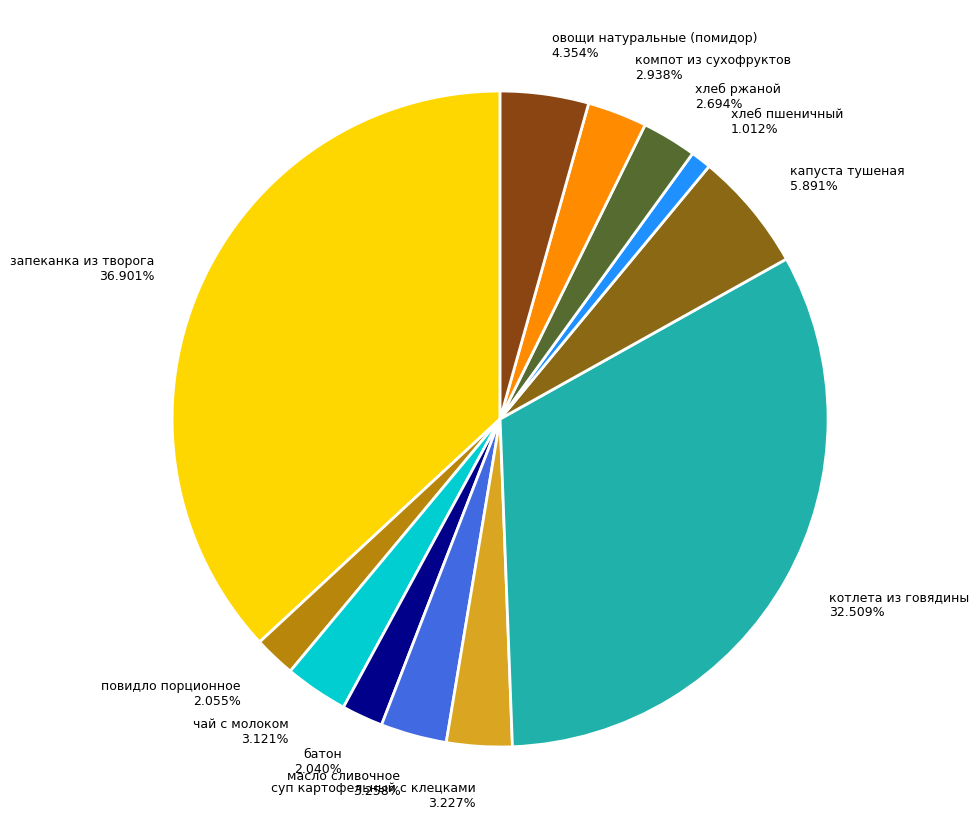

The котлета из говядины slice represents 33% of the pie. True or false?

True